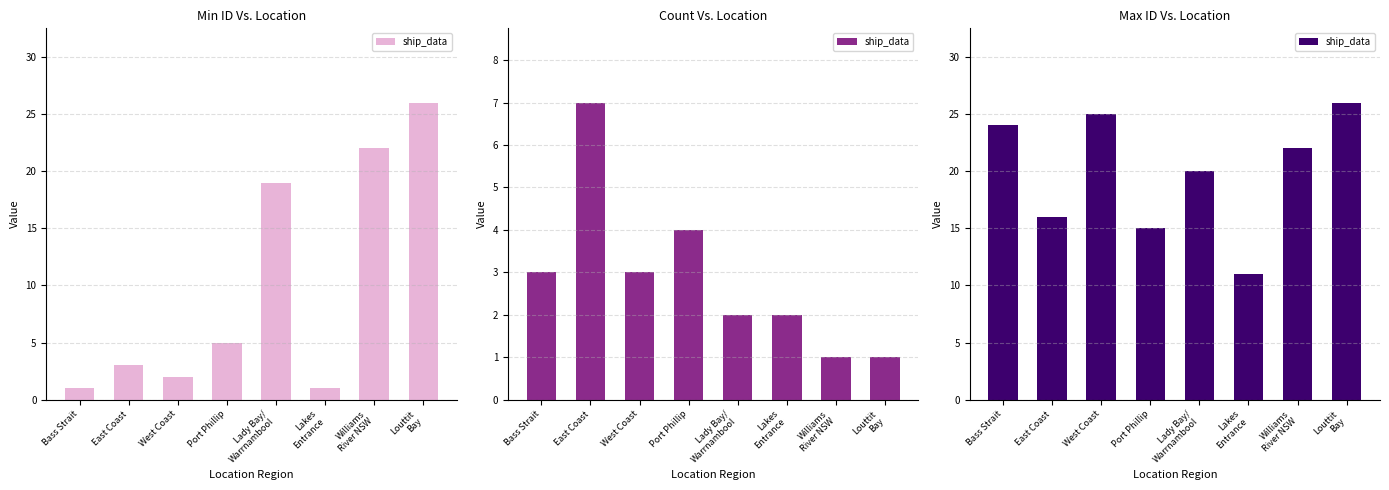

Reading left to right, extract all data points from this chart.

Bass Strait=24	East Coast=16	West Coast=25	Port Phillip=15	Lady Bay/
Warrnambool=20	Lakes
Entrance=11	Williams
River NSW=22	Louttit
Bay=26